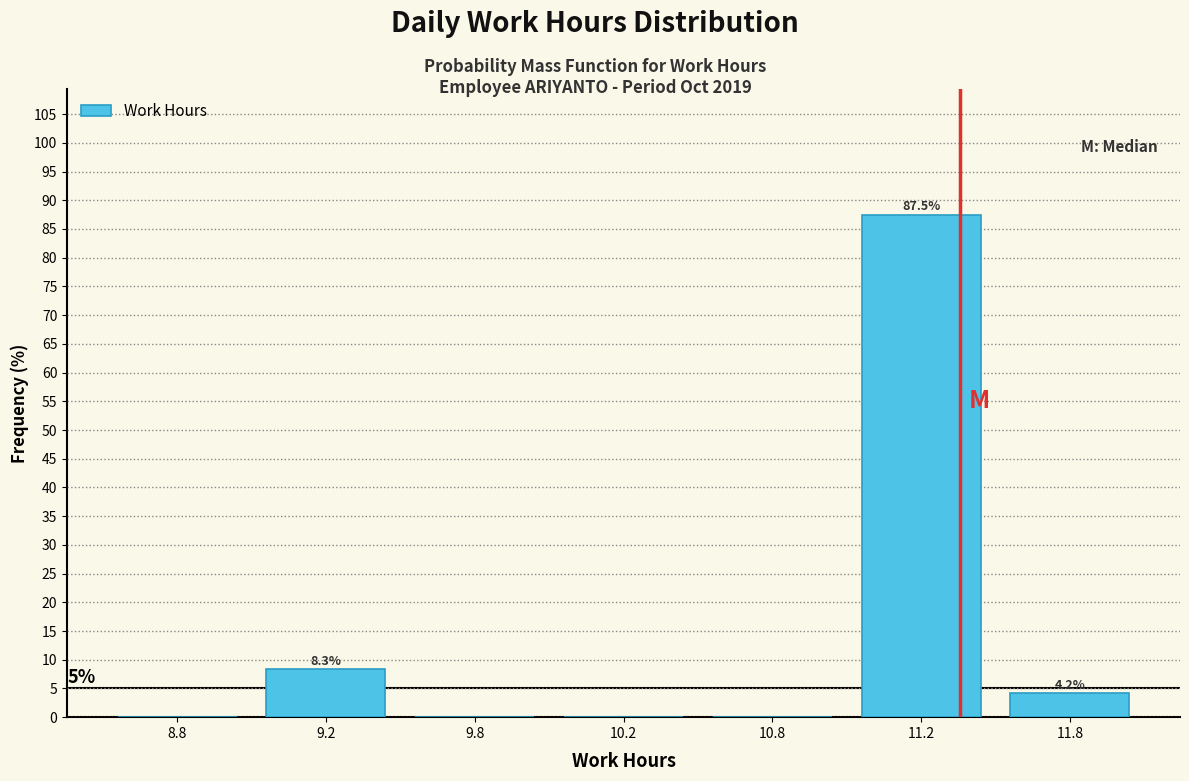

Reading left to right, extract all data points from this chart.

8.8=0.0	9.2=8.3	9.8=0.0	10.2=0.0	10.8=0.0	11.2=87.5	11.8=4.2